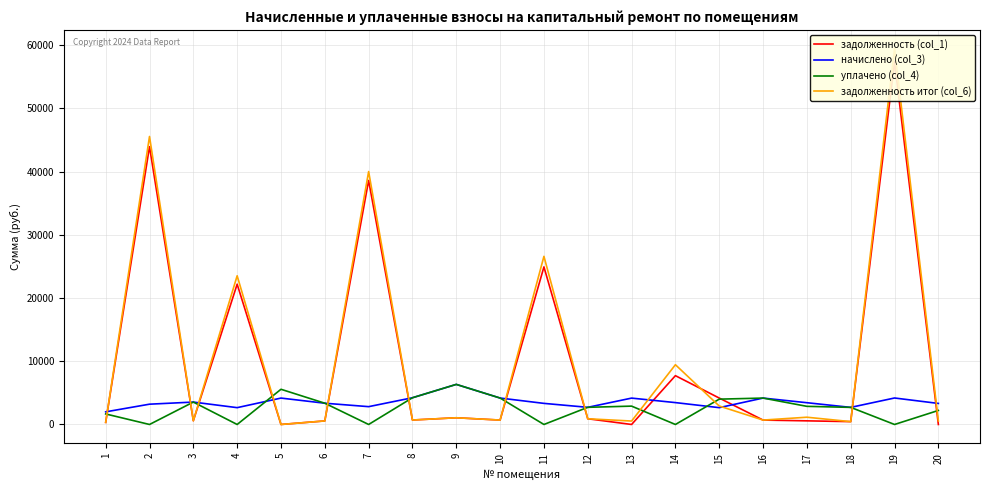

After their last crossing, which series has the higher values: задолженность итог (col_6) or начислено (col_3)?

начислено (col_3)